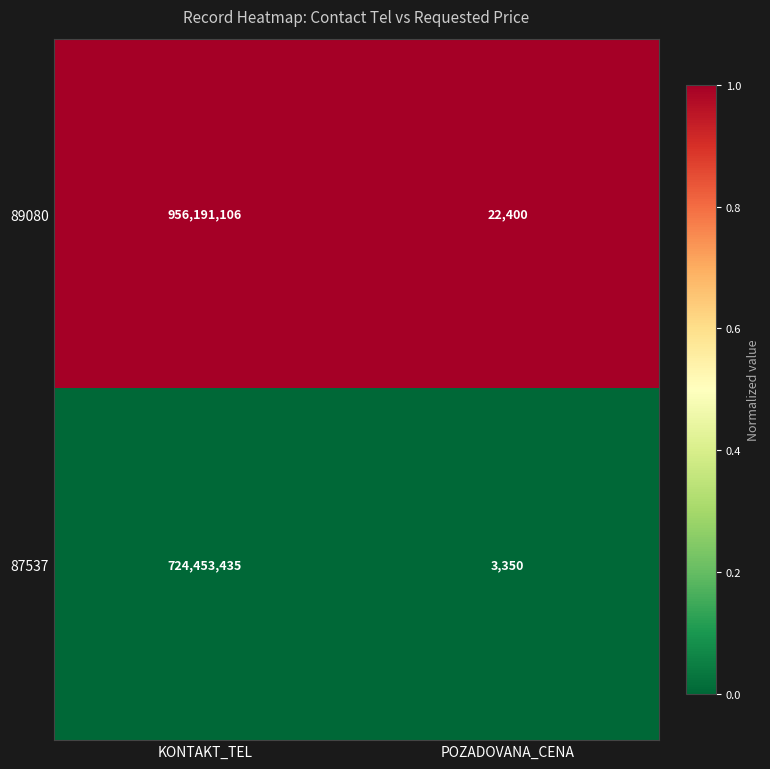

Rank the series by their maximum value, from lowest to highest.

87537, 89080